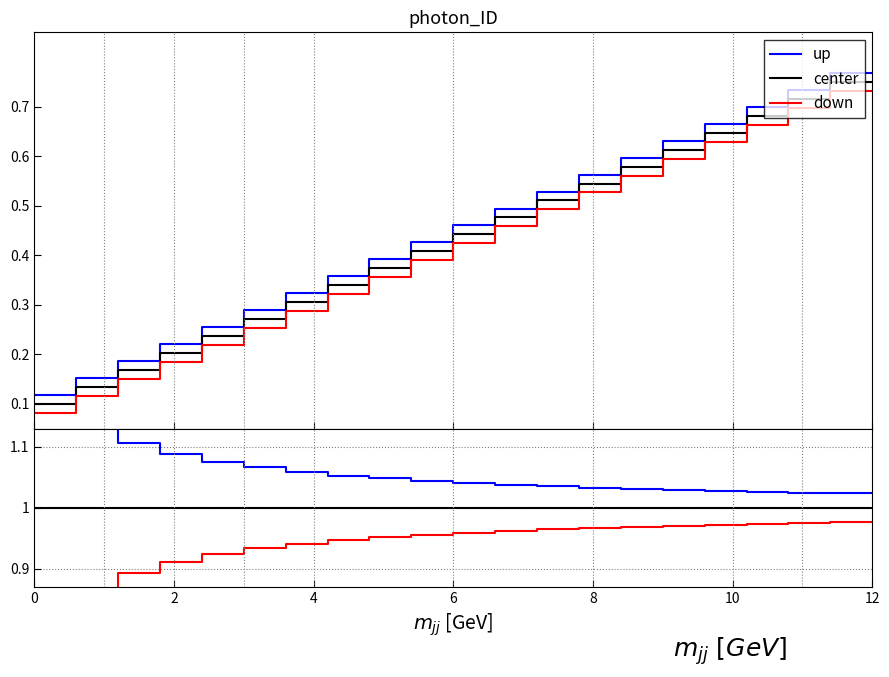

How many lines are shown in the chart?

3